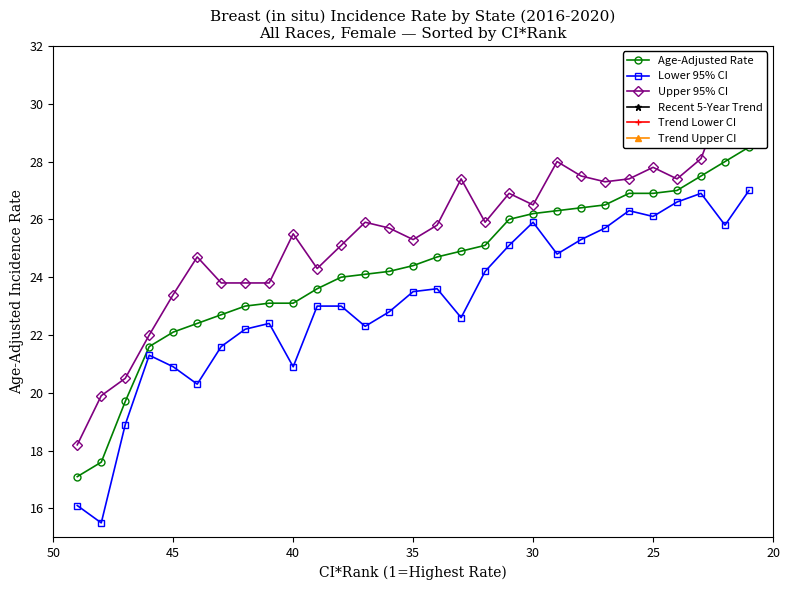

Which series has the largest total across all categories?

Upper 95% CI